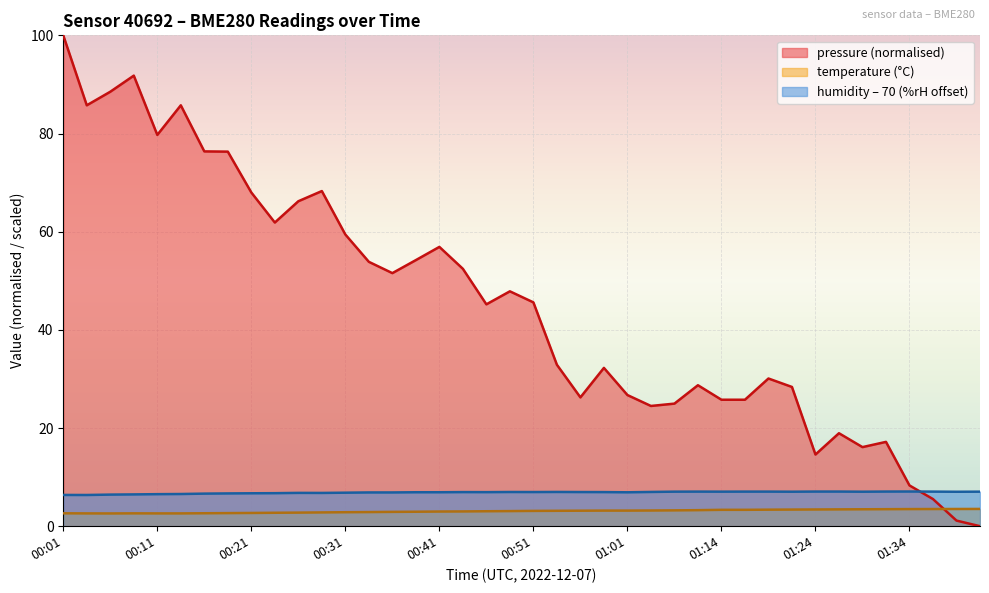

True or false: humidity and temperature intersect in this chart.

False